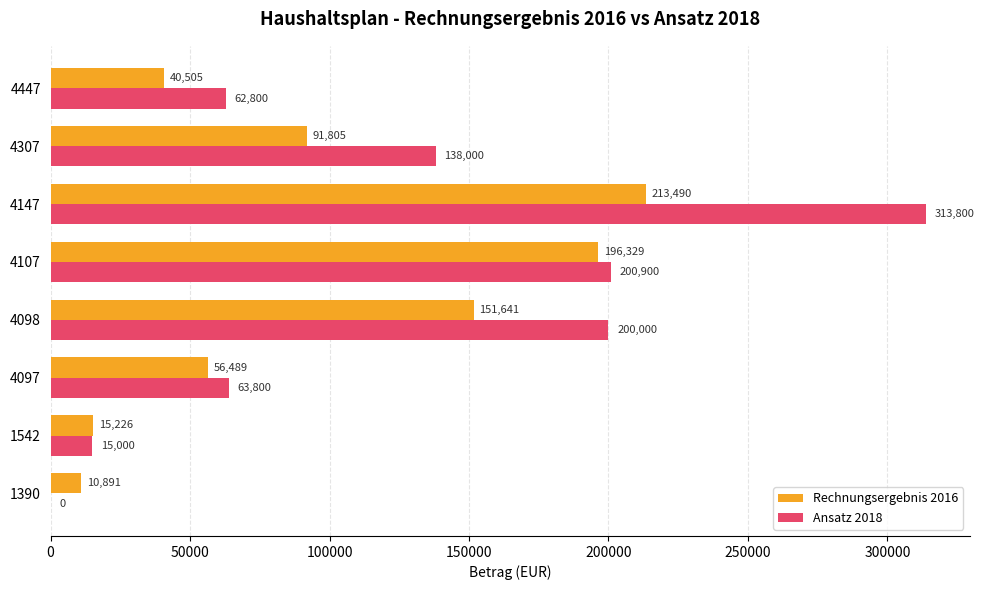

What is the maximum value for Rechnungsergebnis 2016?

213489.7